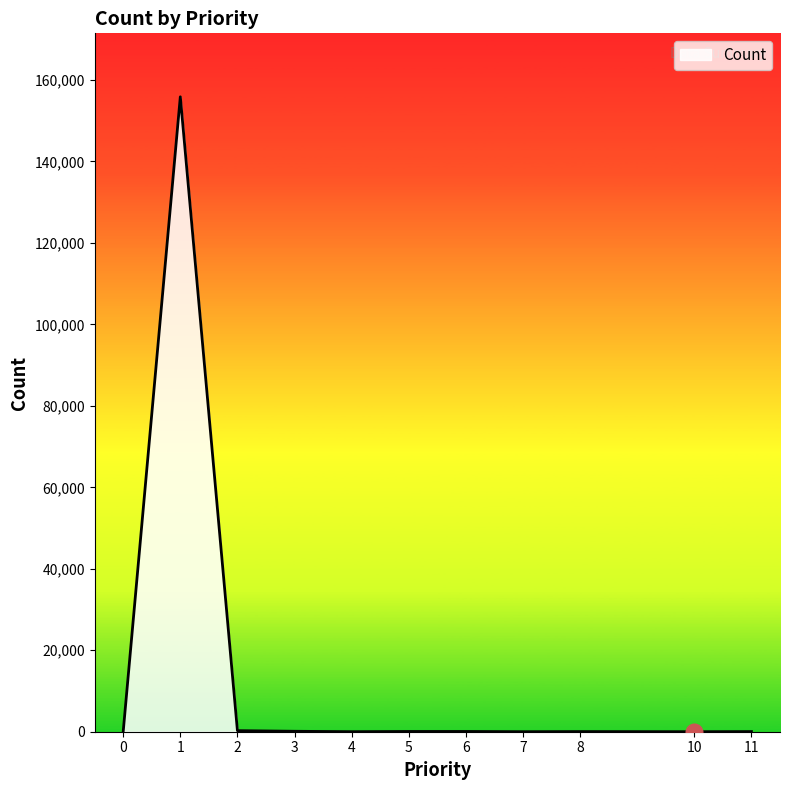

What is the difference between the maximum and minimum values?

155866